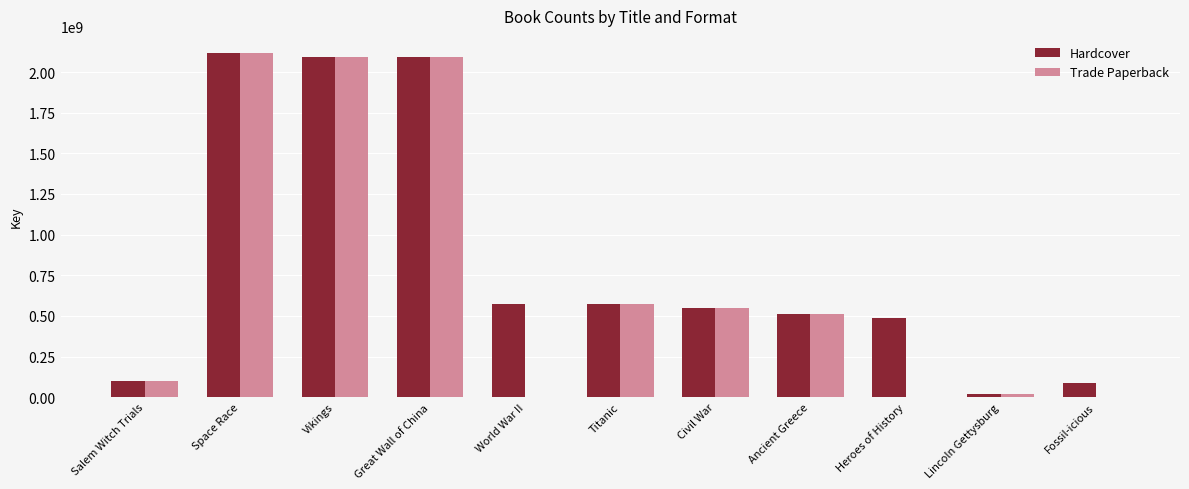

Does the chart contain stacked bars?

No